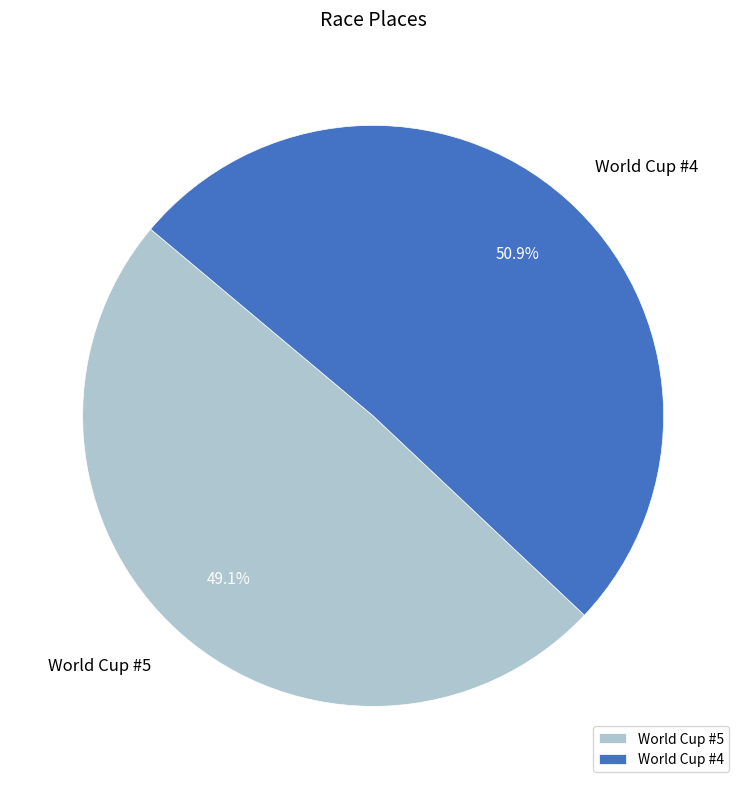

Count the number of slices in the pie.

2